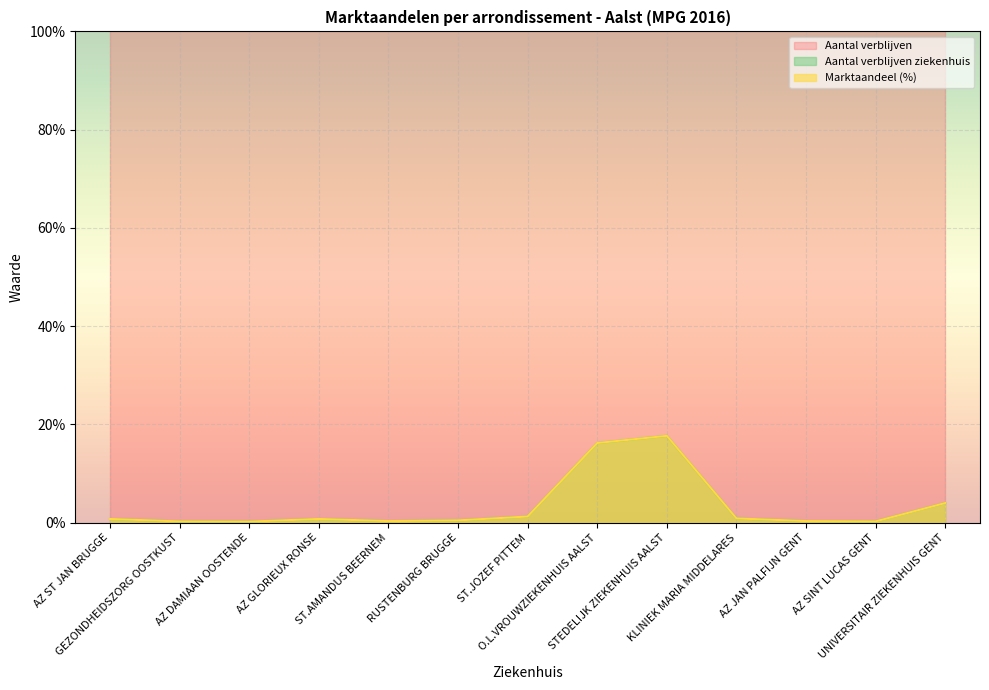

What is the difference between the maximum and minimum values in the Aantal verblijven ziekenhuis series?

17.5